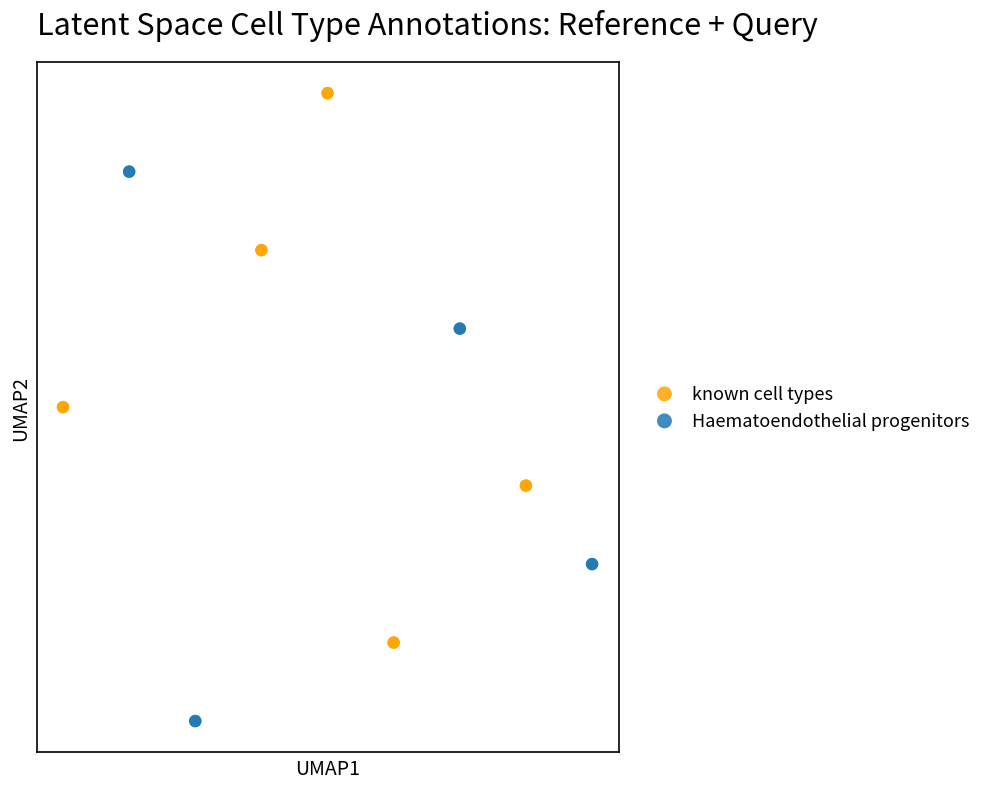

Which series contains the highest Y value?

known cell types